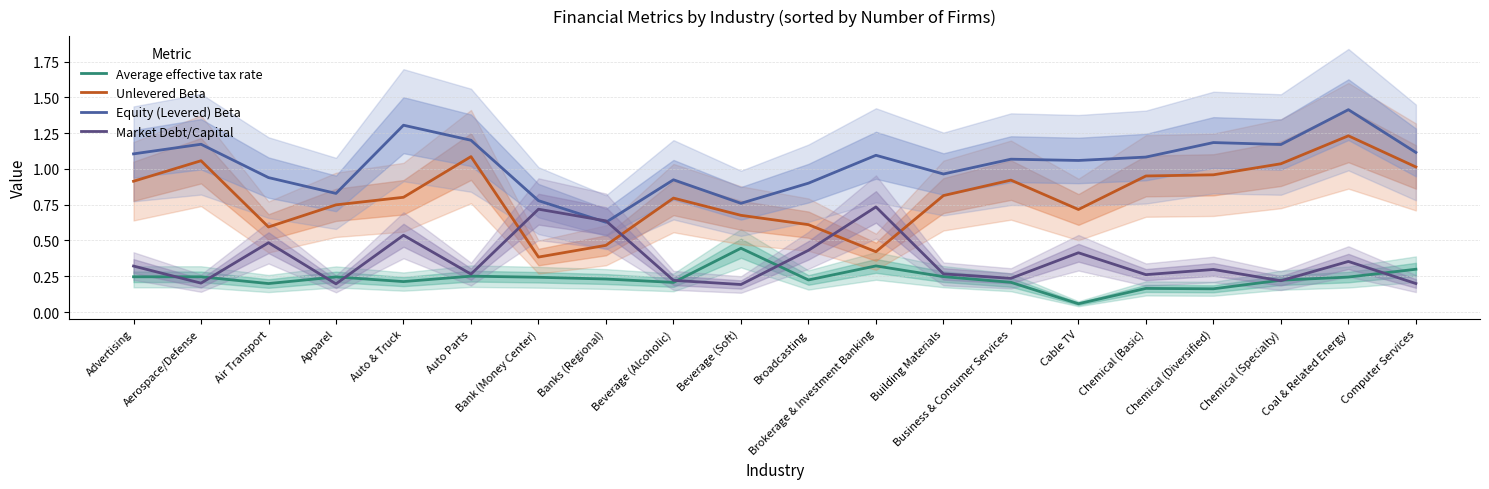

What is the value of the Equity (Levered) Beta point at the 7th from the left?

0.8